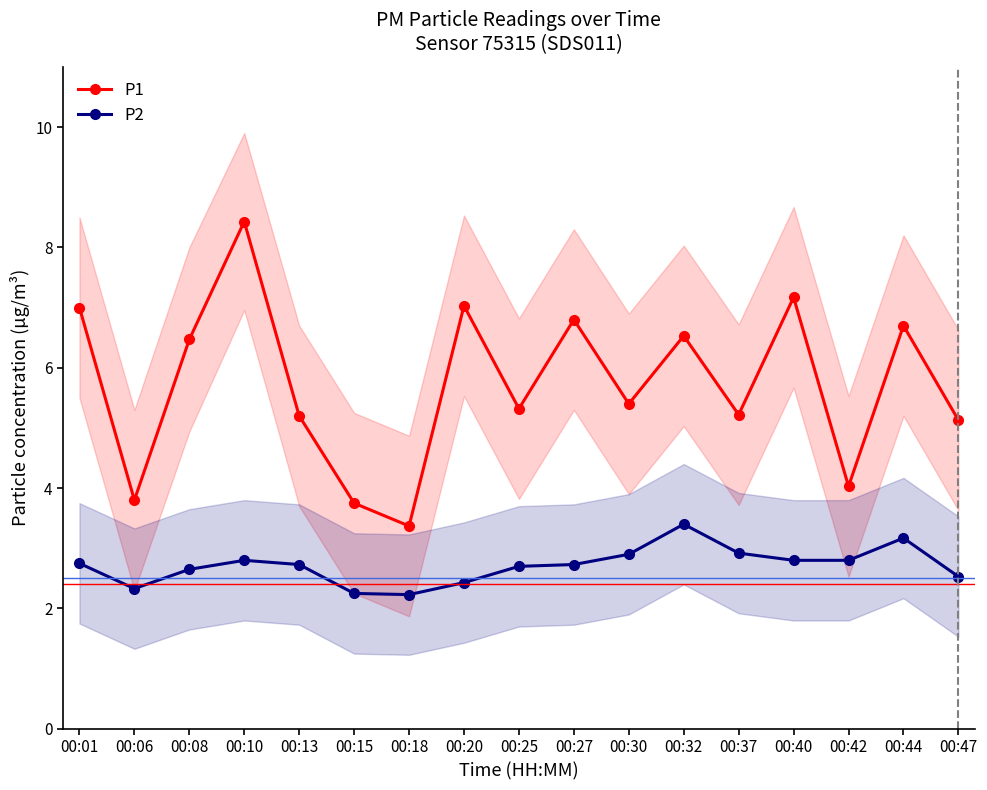

Which has a higher value, 00:32 or 00:30?

00:32